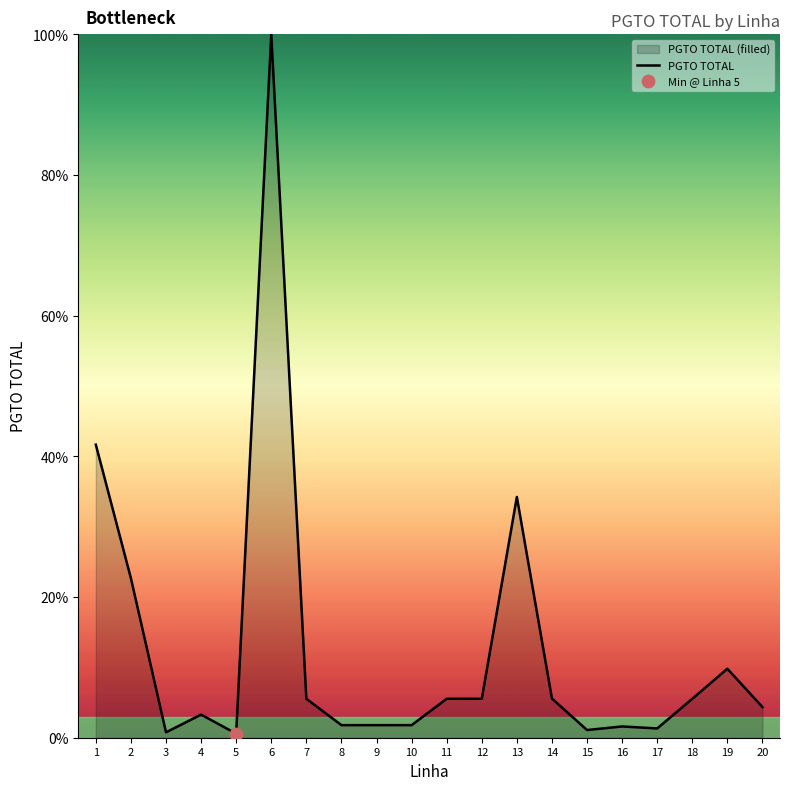

Between 9 and 2, which is larger?

2